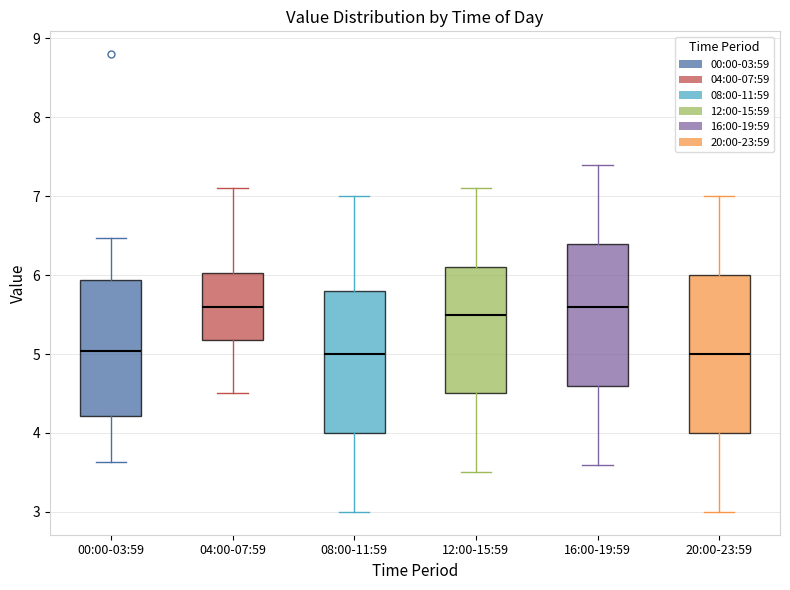

Comparing the boxes themselves (not the whiskers), which one is the tallest?

20:00-23:59